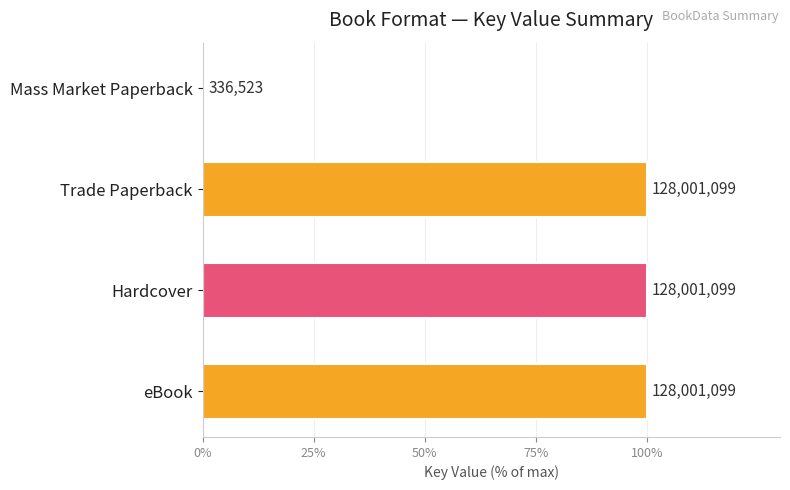

Are the bars horizontal?

Yes